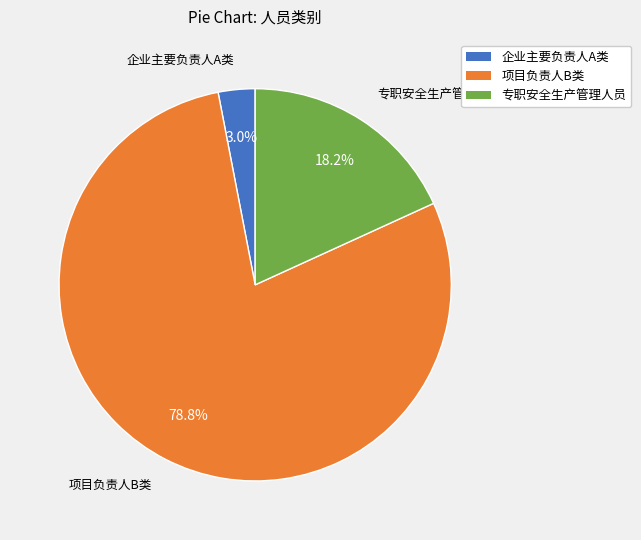

Between 专职安全生产管理人员 and 企业主要负责人A类, which is larger?

专职安全生产管理人员